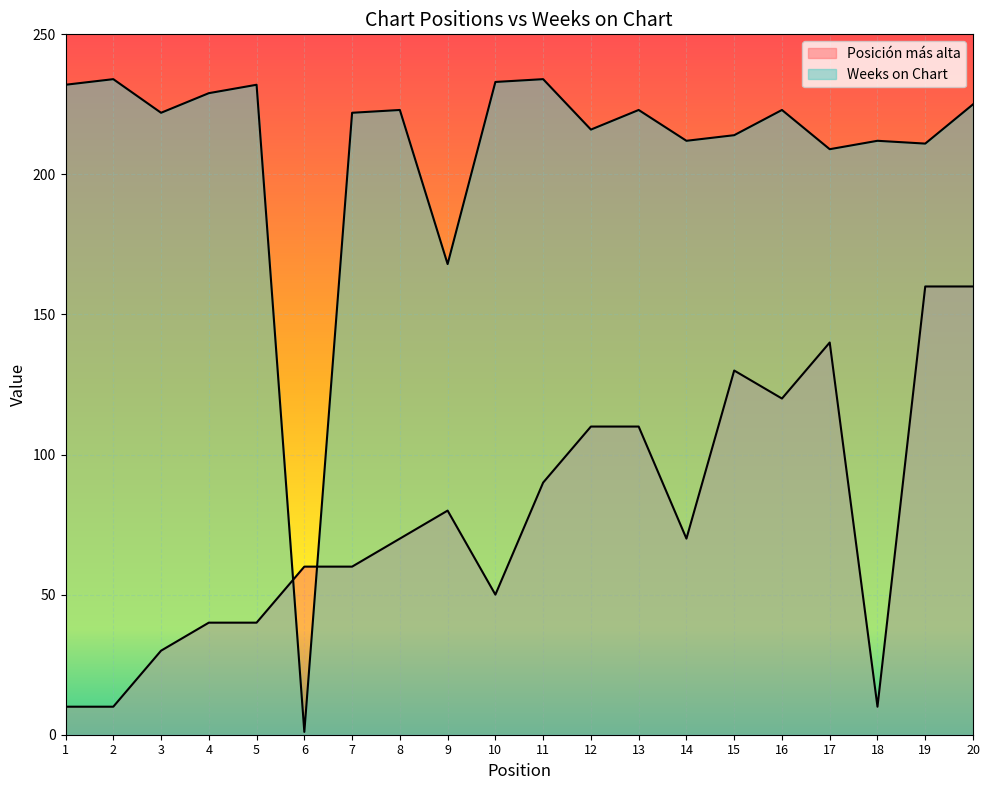

Reading right to left, transcribe all the data shown in this chart.

Posición más alta: 160	160	10	140	120	130	70	110	110	90	50	80	70	60	60	40	40	30	10	10
Weeks on Chart: 225	211	212	209	223	214	212	223	216	234	233	168	223	222	1	232	229	222	234	232